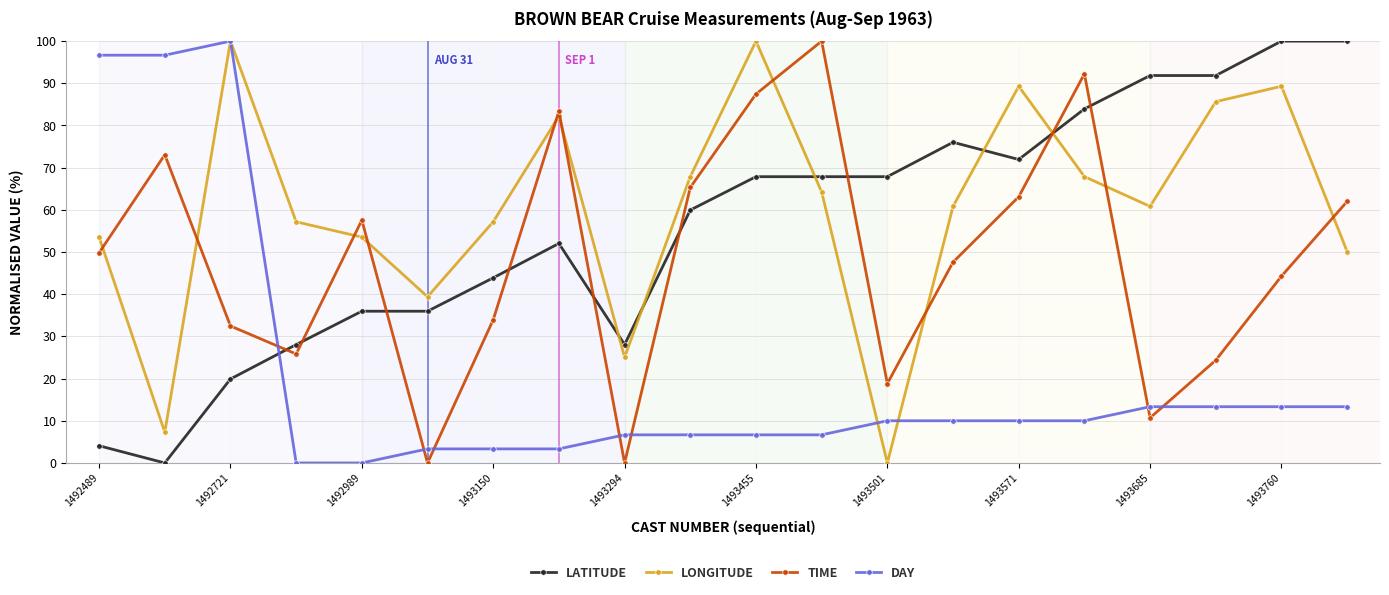

At how many categories does at least one series exceed 49?

18